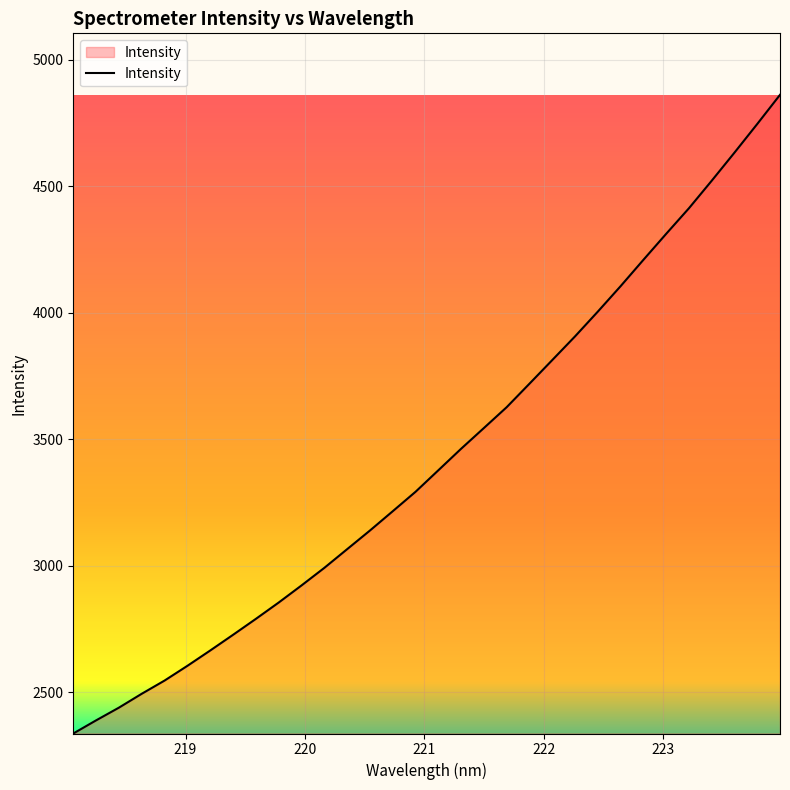

What is the maximum value shown in the chart?

4860.9